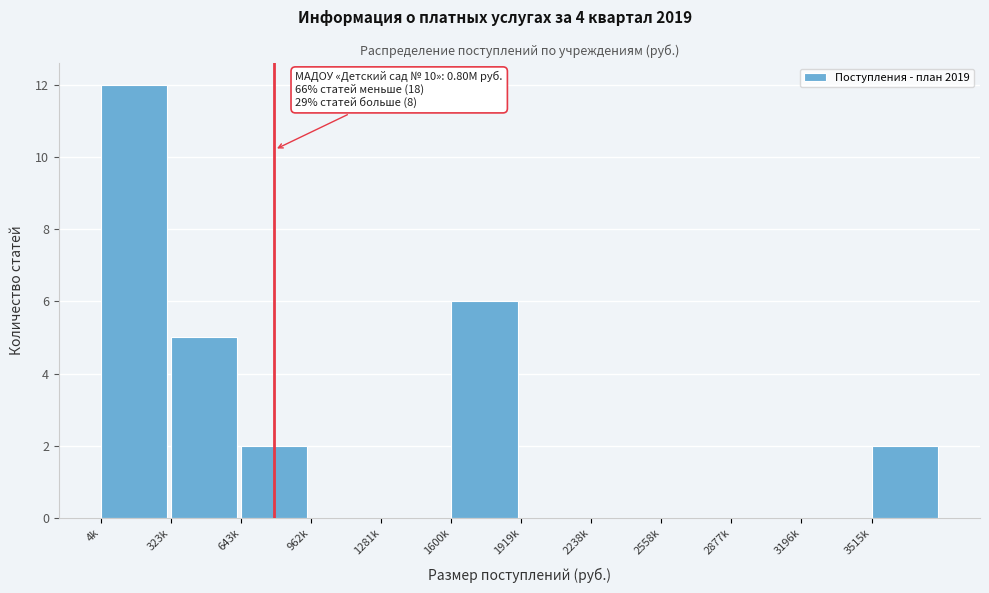

Reading right to left, list all the values displayed in this chart.

3515k=2	3196k=0	2877k=0	2558k=0	2238k=0	1919k=0	1600k=6	1281k=0	962k=0	643k=2	323k=5	4k=12